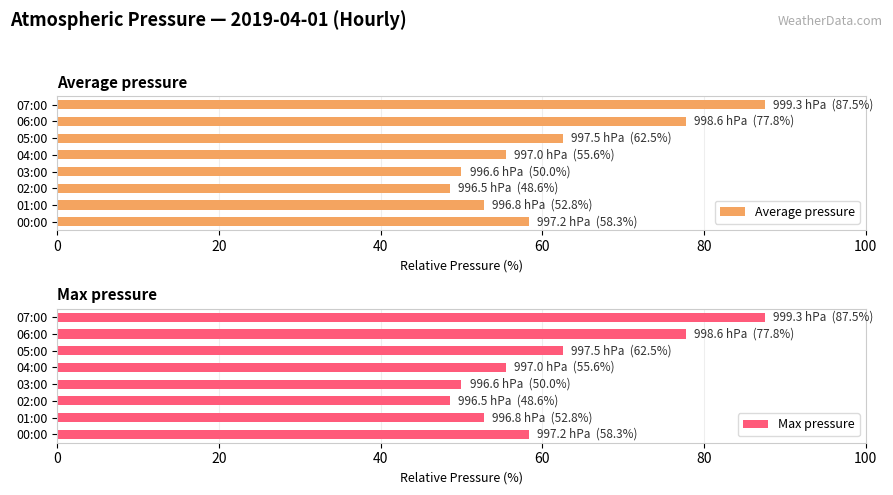

Which series has the widest spread of values?

Average pressure